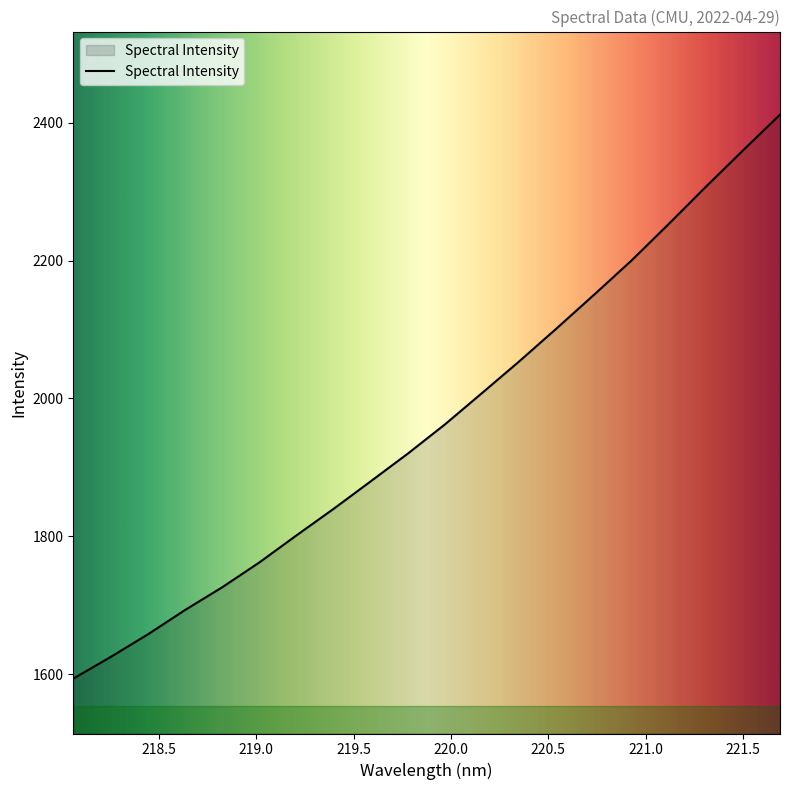

What is the maximum value shown in the chart?

2411.8